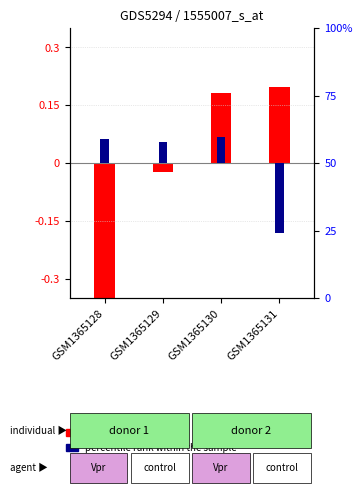

Which series has the largest total across all categories?

percentile rank within the sample